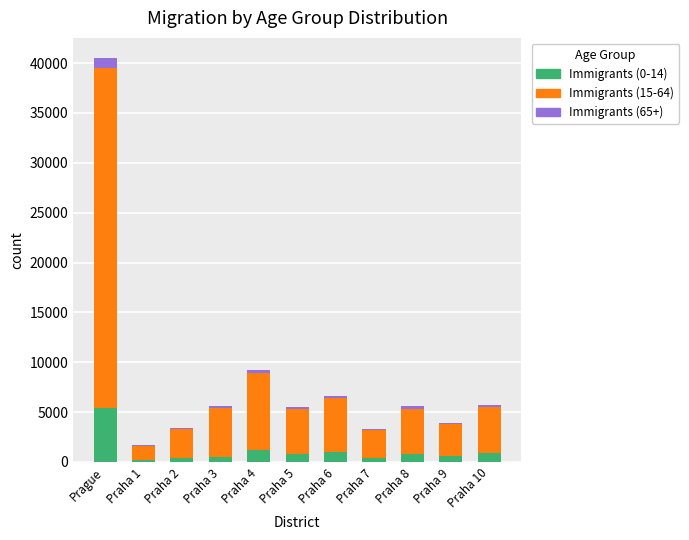

What is the total value across all series at Praha 10?

5749